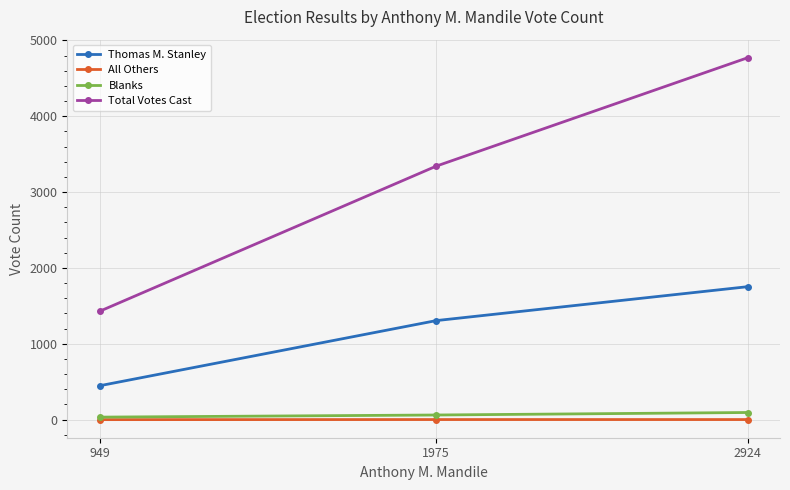

At which category is the sum across all series the highest?

2924